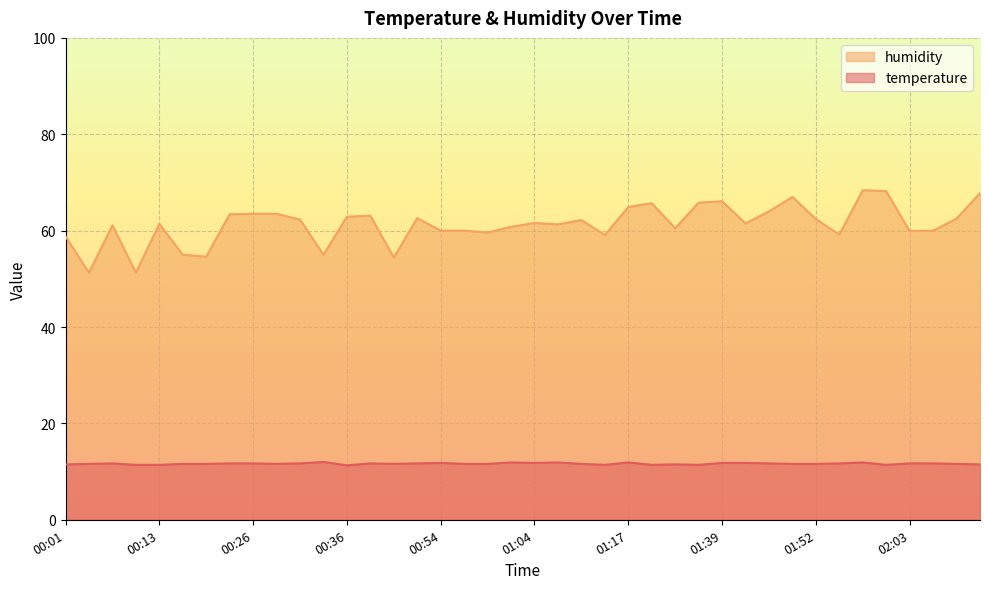

At which category is the sum across all series the highest?

01:57